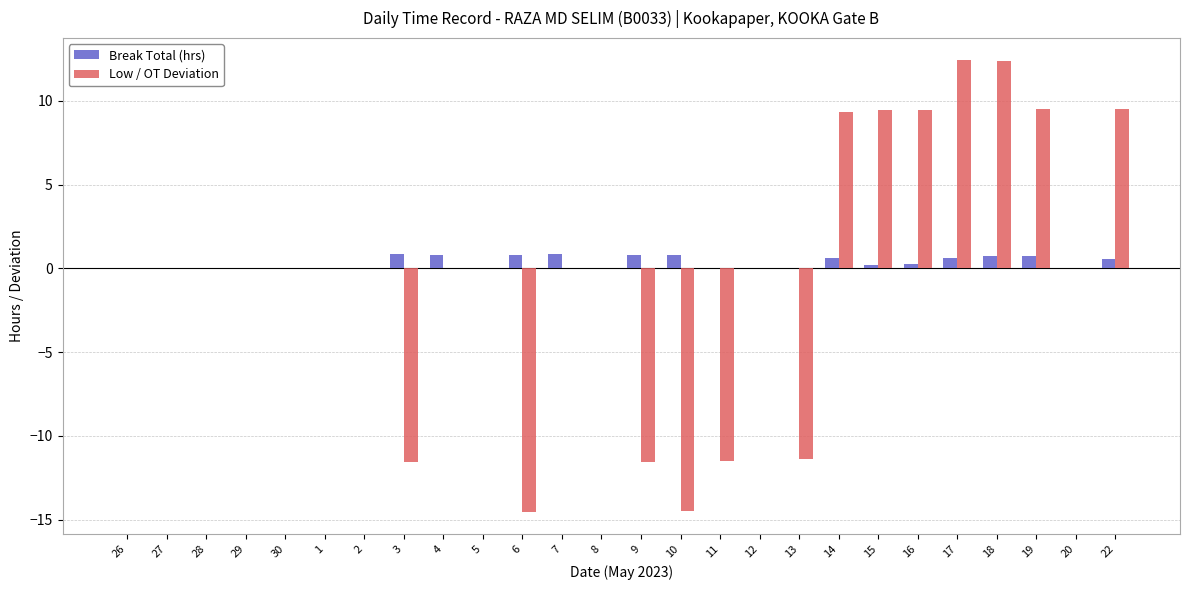

What is the greatest value displayed?

12.4